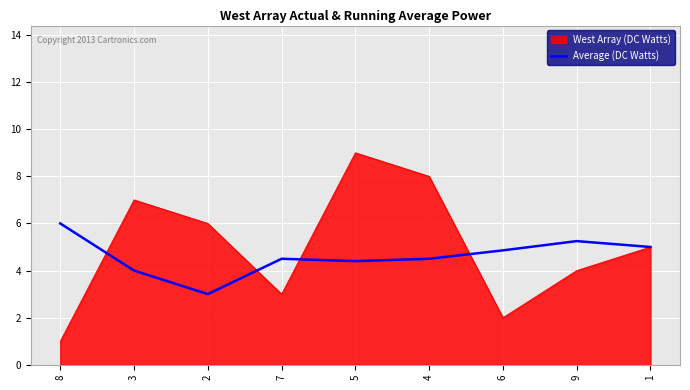

Which series has the widest spread of values?

West Array (DC Watts)